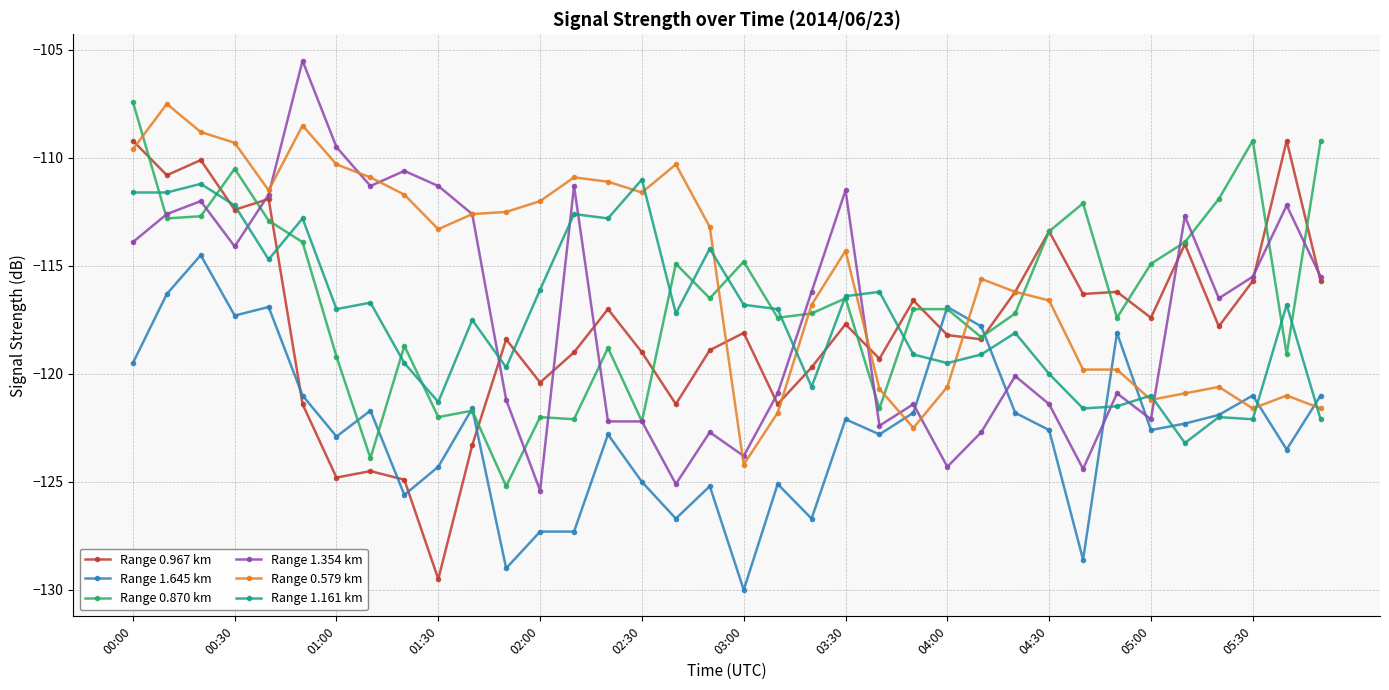

Which series has the largest total across all categories?

Range 0.579 km